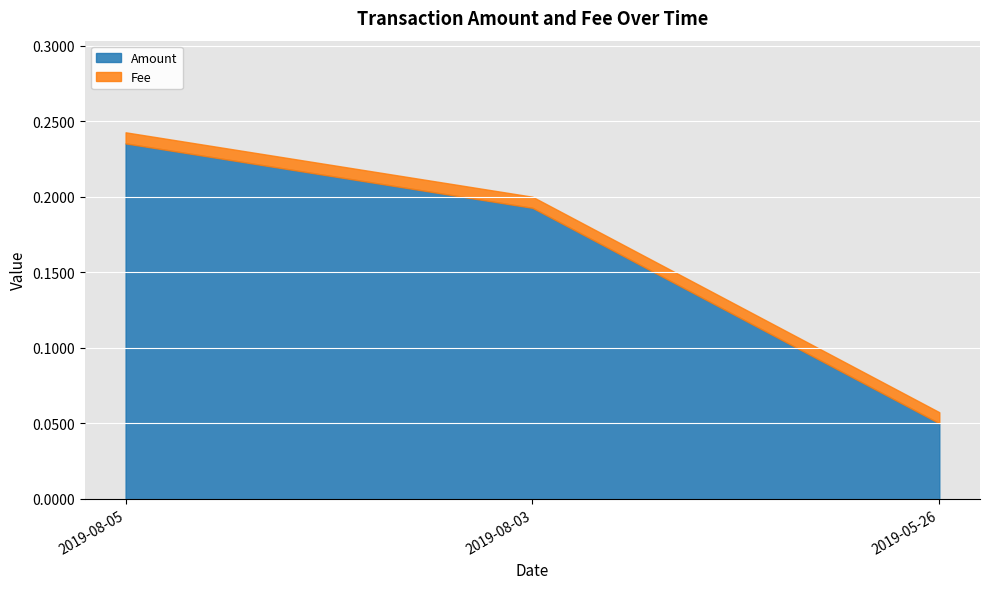

Between 2019-08-03 and 2019-05-26, which series saw the biggest shift?

Amount